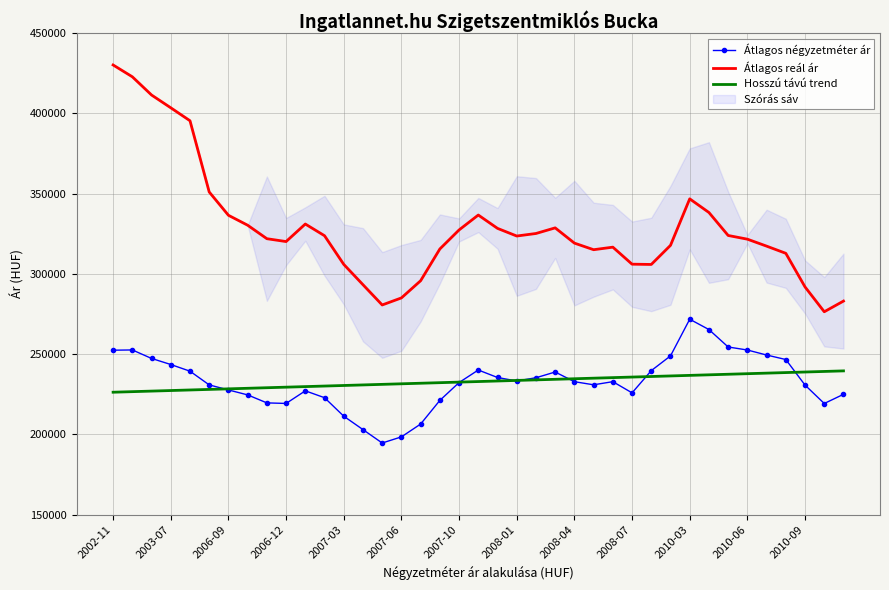

How many lines are shown in the chart?

3